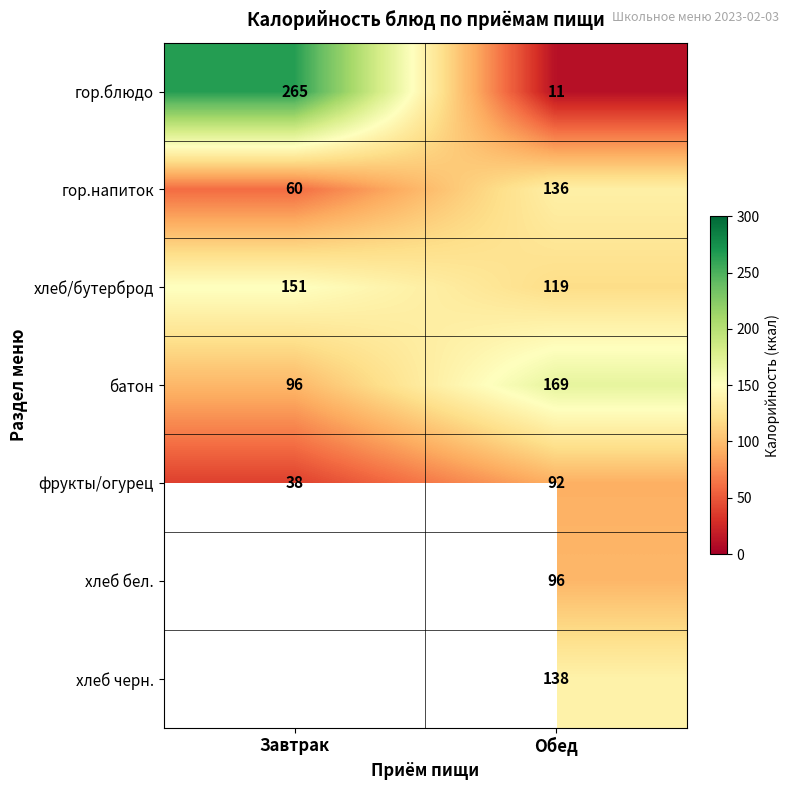

True or false: батон has a value of 53.6 at Обед.

False